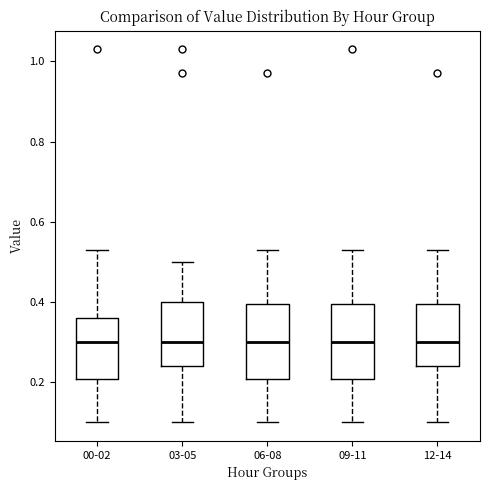

Reading left to right, read every box against the y-axis: the position of its median line, the range the box covers, and the ends of its whiskers. The values are not printed on the chart, so give them approximately, as read against the axis.

00-02: median 0.30, box 0.20 to 0.36, whiskers 0.10 to 0.54
03-05: median 0.30, box 0.24 to 0.40, whiskers 0.10 to 0.50
06-08: median 0.30, box 0.20 to 0.40, whiskers 0.10 to 0.54
09-11: median 0.30, box 0.20 to 0.40, whiskers 0.10 to 0.54
12-14: median 0.30, box 0.24 to 0.40, whiskers 0.10 to 0.54